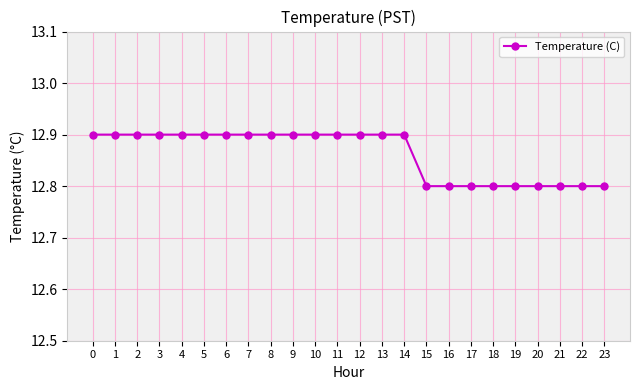

How many lines are shown in the chart?

1